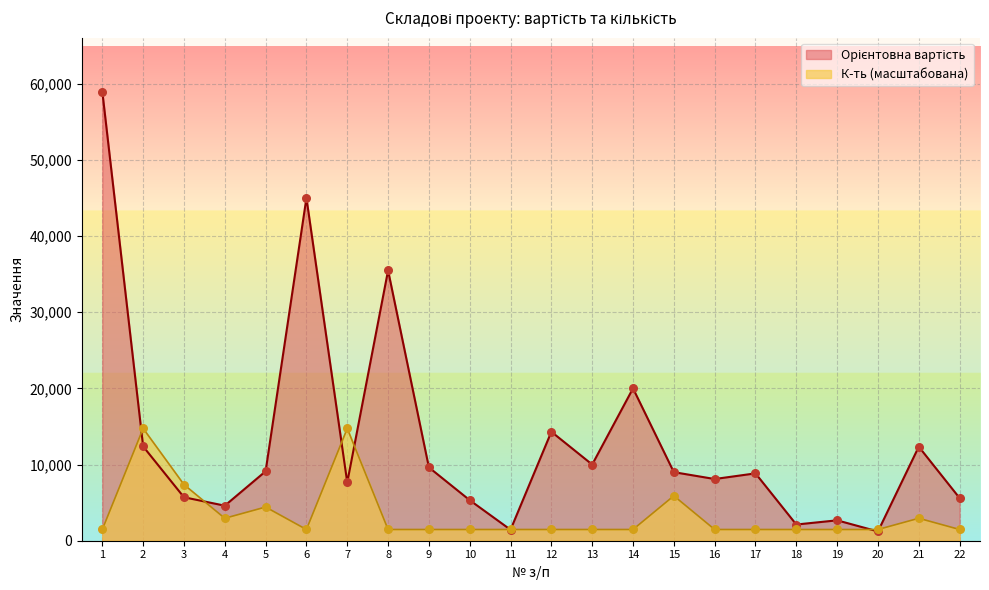

What are all the series names shown in the legend?

Орієнтовна вартість, К-ть